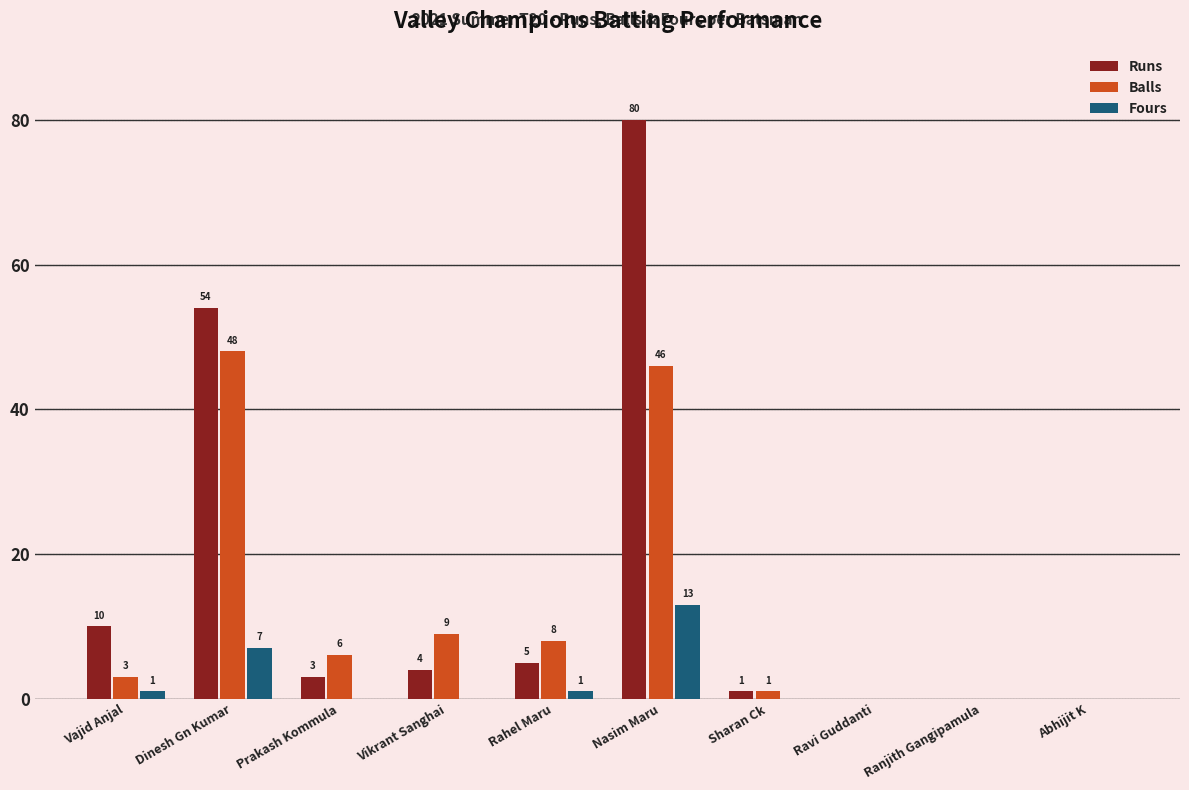

What is the maximum value for Fours?

13